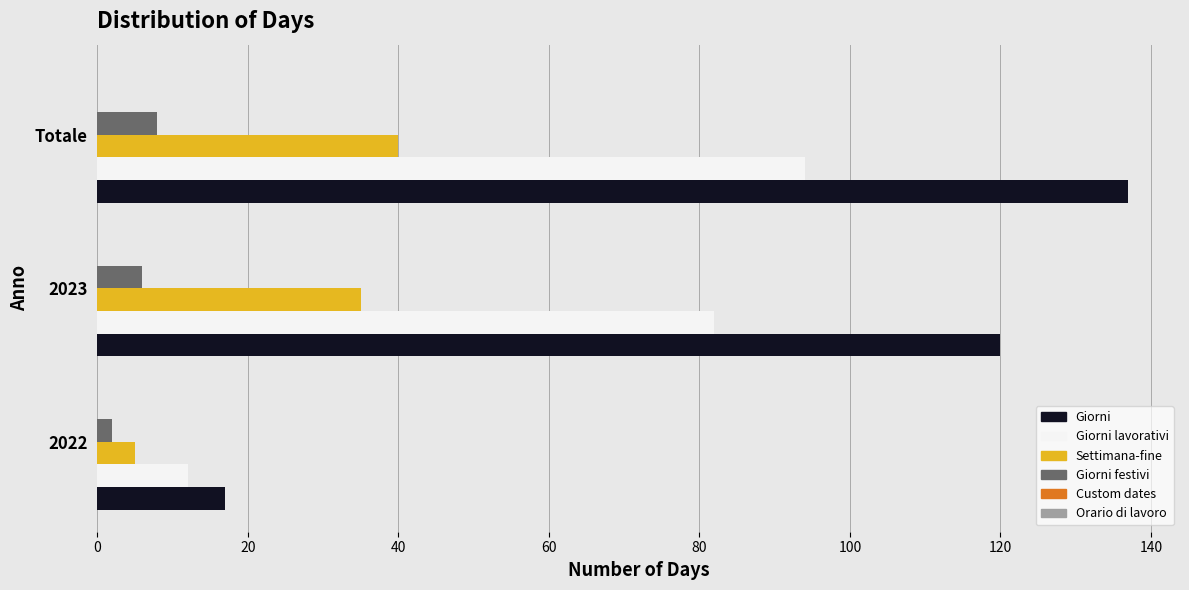

The Settimana-fine series shows 40 at Totale. True or false?

True